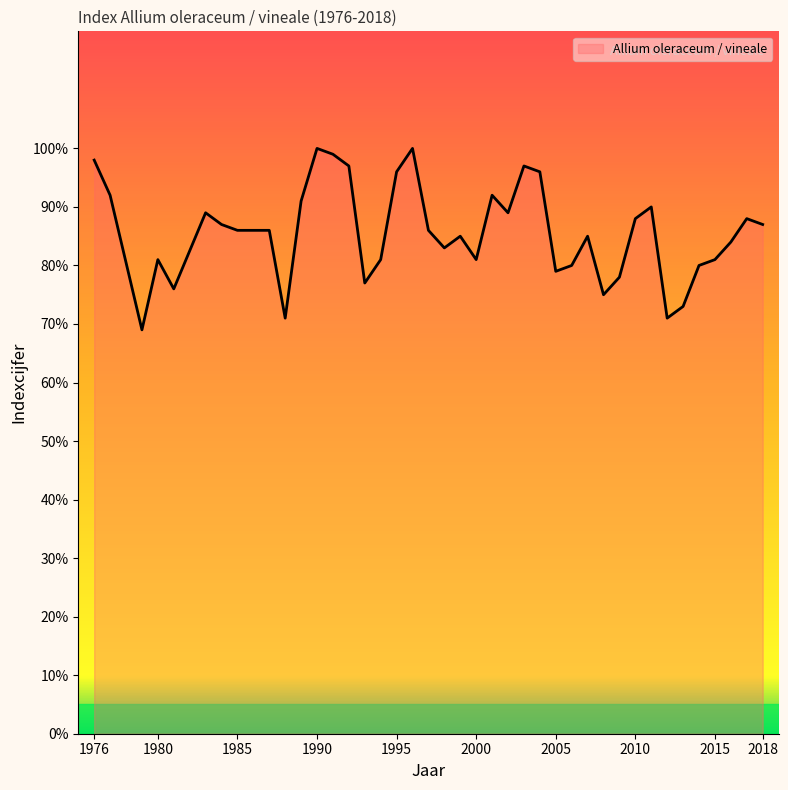

What is the minimum value shown in the chart?

69